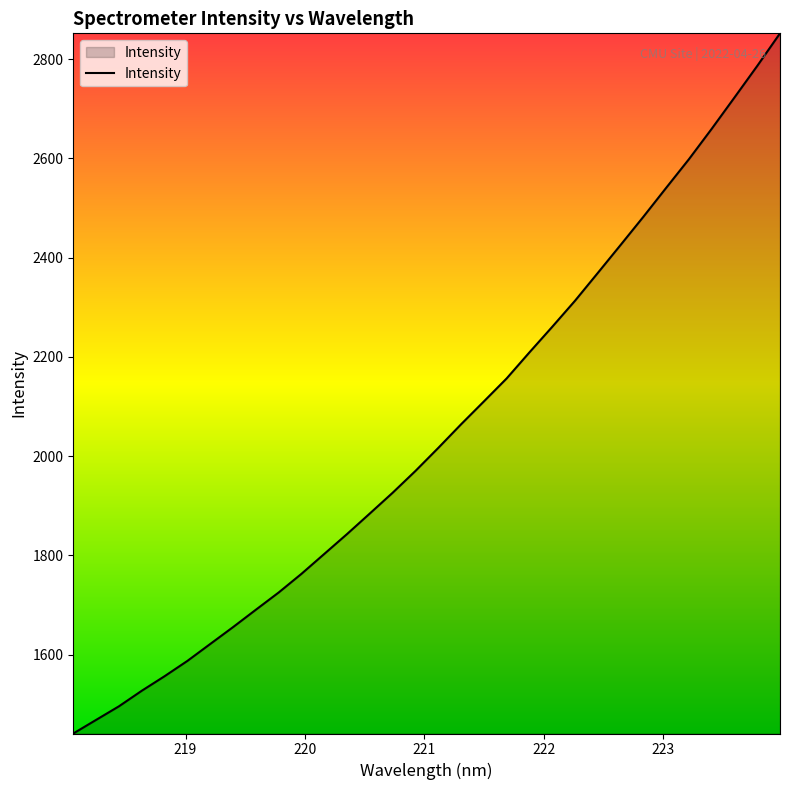

What is the difference between the maximum and minimum values?

1410.7